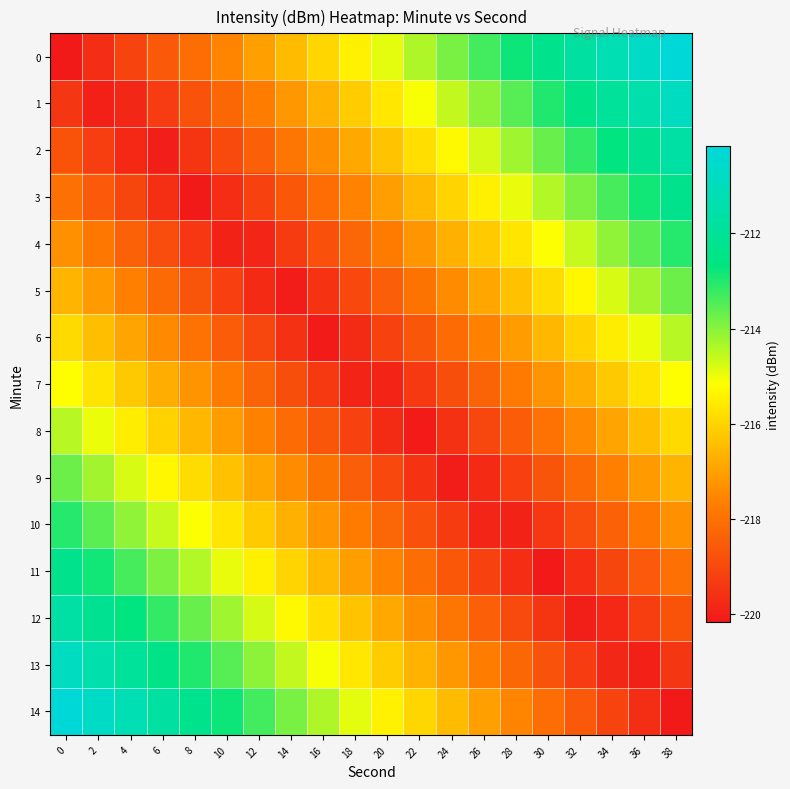

Count the number of categories in the chart.

20